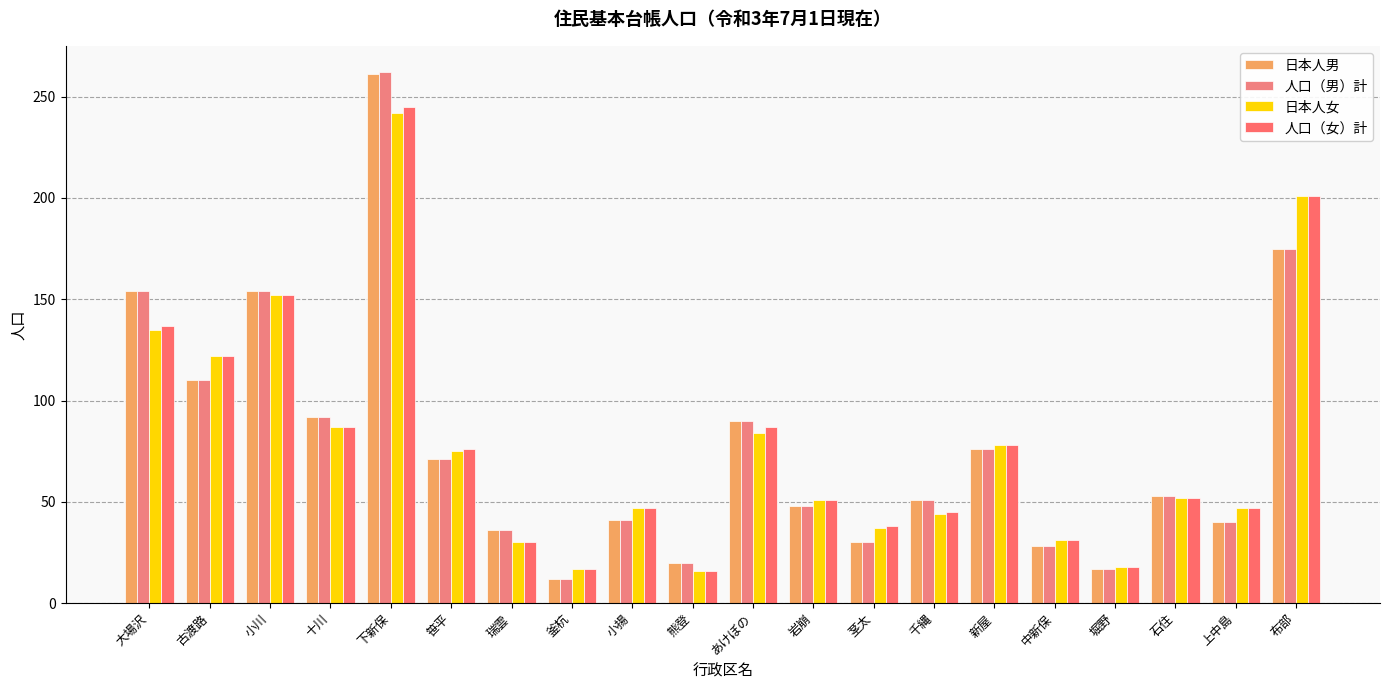

How many bars are there in total?

80